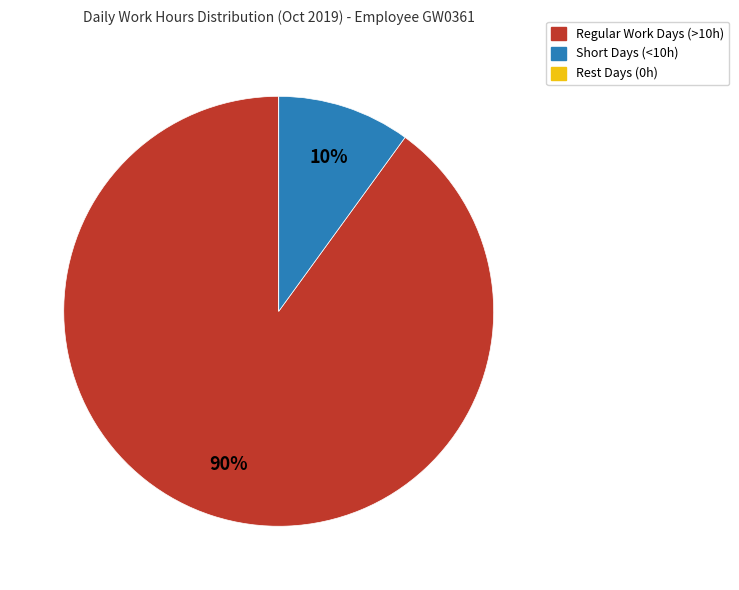

To the nearest percent, what is the difference between the largest and smallest slice percentages?

90%